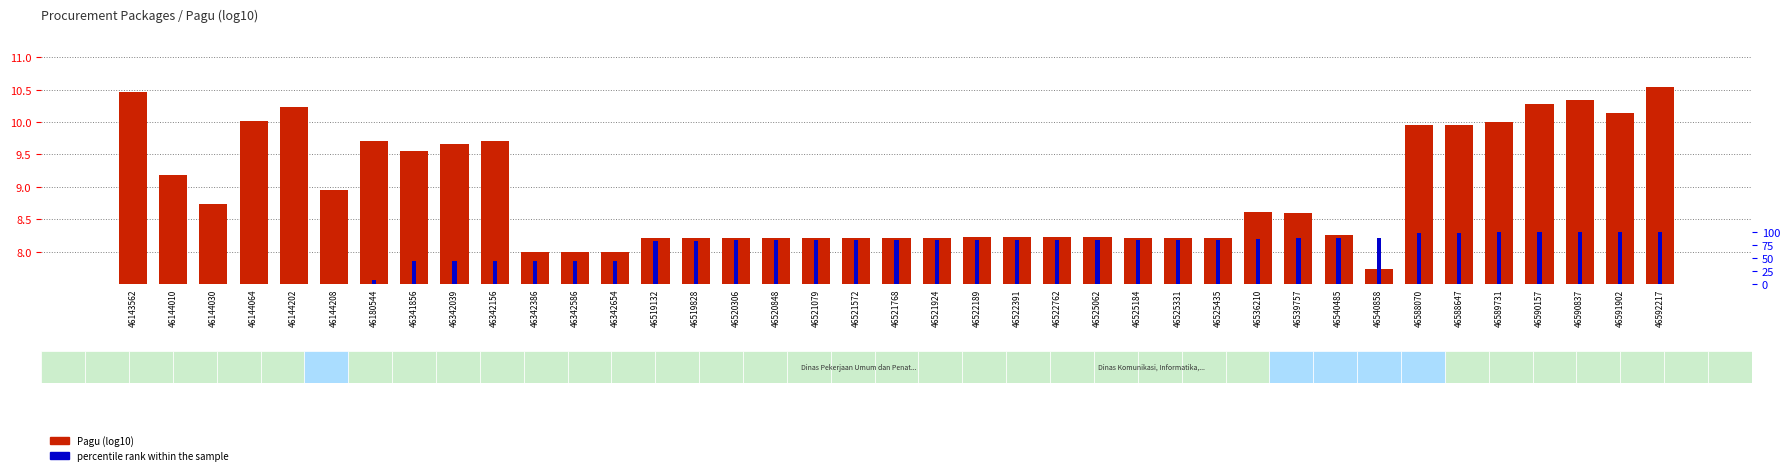

Reading left to right, transcribe all the data shown in this chart.

Pagu (log10): 46143562=10.5	46144010=9.2	46144030=8.7	46144064=10.0	46144202=10.2	46144208=9.0	46180544=9.7	46341856=9.6	46342039=9.7	46342156=9.7	46342386=8.0	46342586=8.0	46342654=8.0	46519132=8.2	46519828=8.2	46520306=8.2	46520848=8.2	46521079=8.2	46521572=8.2	46521768=8.2	46521924=8.2	46522189=8.2	46522391=8.2	46522762=8.2	46525062=8.2	46525184=8.2	46525331=8.2	46525435=8.2	46536210=8.6	46539757=8.6	46540485=8.3	46540858=7.7	46588070=10.0	46588647=10.0	46589731=10.0	46590157=10.3	46590837=10.3	46591902=10.1	46592217=10.5
percentile rank within the sample: 46143562=0.0	46144010=0.1	46144030=0.1	46144064=0.1	46144202=0.1	46144208=0.1	46180544=8.2	46341856=44.2	46342039=44.2	46342156=44.3	46342386=44.3	46342586=44.4	46342654=44.4	46519132=83.7	46519828=83.9	46520306=84.0	46520848=84.1	46521079=84.1	46521572=84.3	46521768=84.3	46521924=84.3	46522189=84.4	46522391=84.4	46522762=84.5	46525062=85.0	46525184=85.1	46525331=85.1	46525435=85.1	46536210=87.5	46539757=88.3	46540485=88.5	46540858=88.6	46588070=99.1	46588647=99.2	46589731=99.4	46590157=99.5	46590837=99.7	46591902=99.9	46592217=100.0